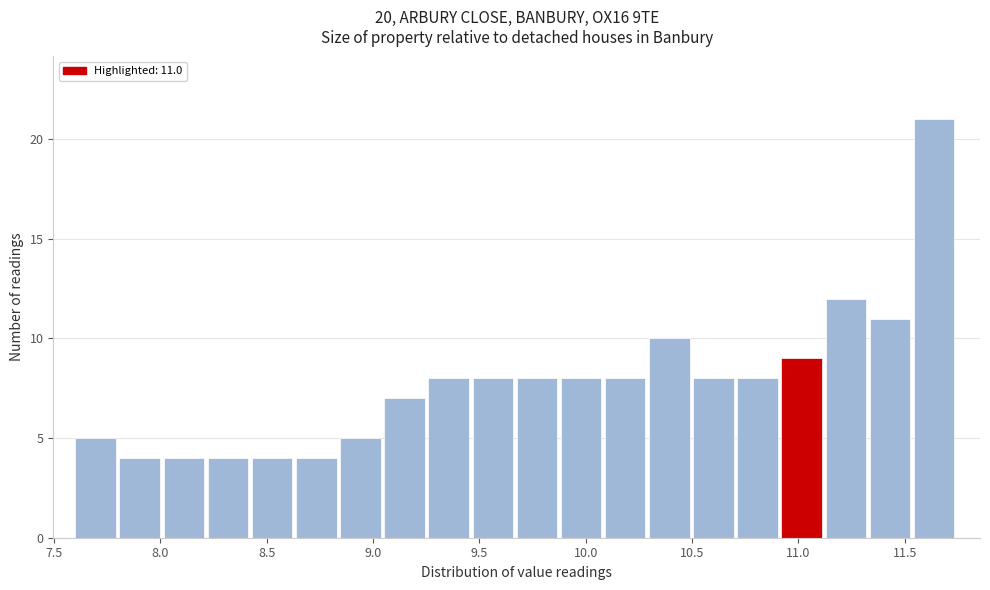

Which range on the x-axis has the tallest bar?

11.55 to 11.75